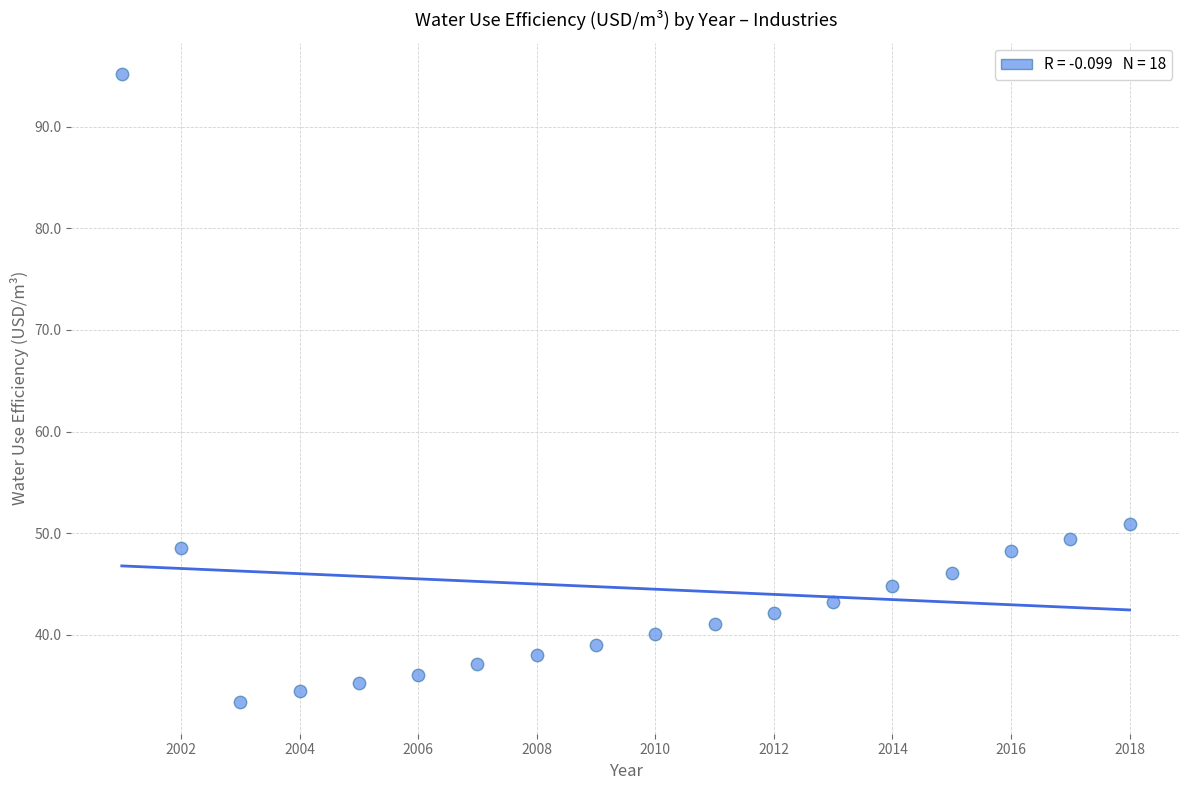

What Y value in the scatter plot is closest to 64?

50.9